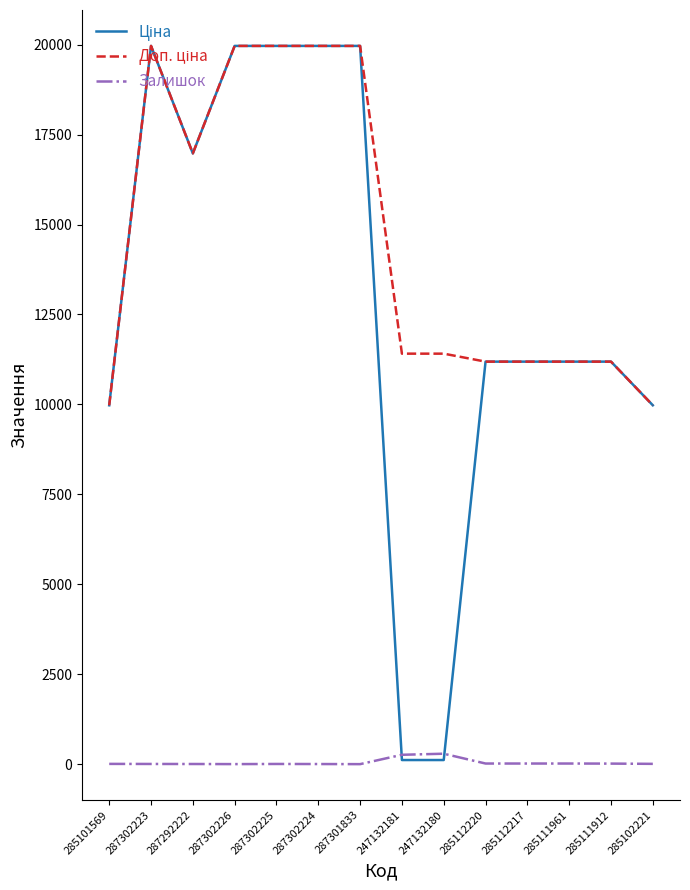

True or false: Ціна has a value of 19964.2 at 287301833.

True